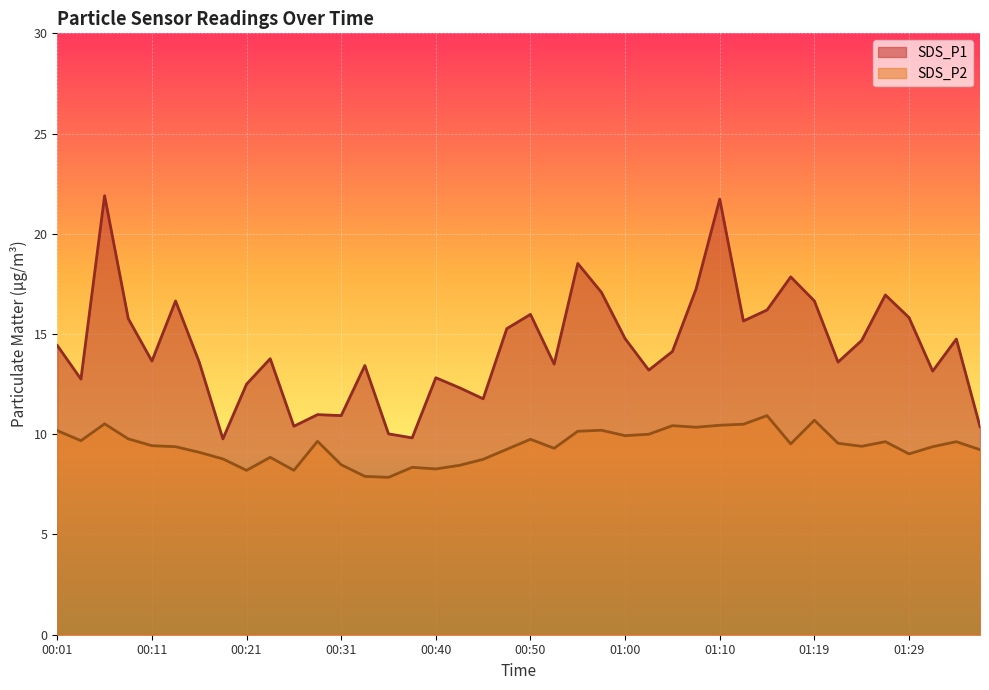

Reading left to right, what are all the values shown in this chart?

SDS_P1: 14.4	12.8	21.9	15.8	13.7	16.6	13.6	9.8	12.5	13.8	10.4	11.0	10.9	13.4	10.0	9.8	12.8	12.3	11.8	15.3	16.0	13.5	18.5	17.1	14.8	13.2	14.1	17.2	21.7	15.7	16.2	17.9	16.6	13.6	14.7	16.9	15.8	13.2	14.8	10.4
SDS_P2: 10.2	9.7	10.5	9.8	9.4	9.4	9.1	8.8	8.2	8.8	8.2	9.7	8.5	7.9	7.8	8.3	8.3	8.4	8.8	9.2	9.8	9.3	10.2	10.2	9.9	10.0	10.4	10.3	10.4	10.5	10.9	9.5	10.7	9.6	9.4	9.6	9.0	9.4	9.6	9.2